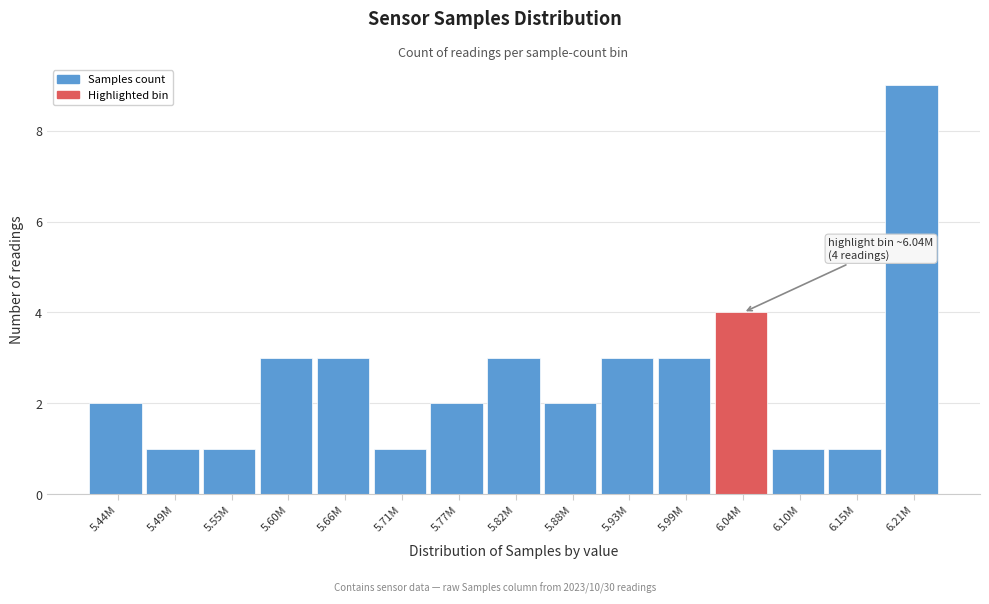

Reading right to left, what are all the values shown in this chart?

6.21M=9	6.15M=1	6.10M=1	6.04M=4	5.99M=3	5.93M=3	5.88M=2	5.82M=3	5.77M=2	5.71M=1	5.66M=3	5.60M=3	5.55M=1	5.49M=1	5.44M=2